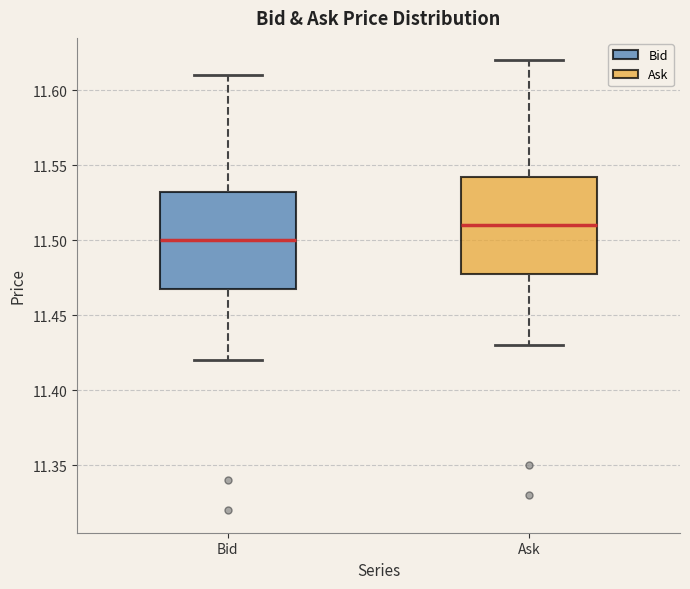

Reading left to right, read every box against the y-axis: the position of its median line, the range the box covers, and the ends of its whiskers. The values are not printed on the chart, so give them approximately, as read against the axis.

Bid: median 11.500, box 11.470 to 11.535, whiskers 11.420 to 11.610
Ask: median 11.510, box 11.480 to 11.545, whiskers 11.430 to 11.620